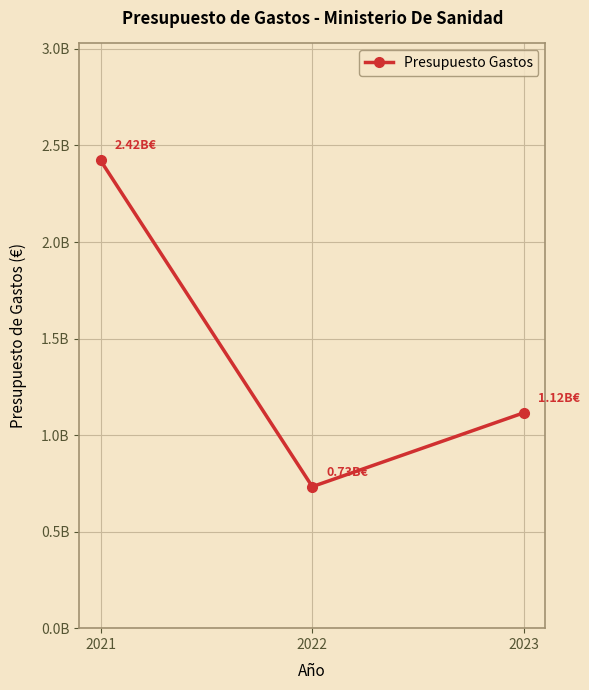

What is the change in value from 2021 to 2022?

-1689800000